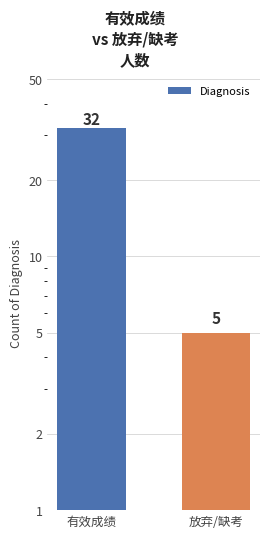

At which label is the value closest to 18?

放弃/缺考